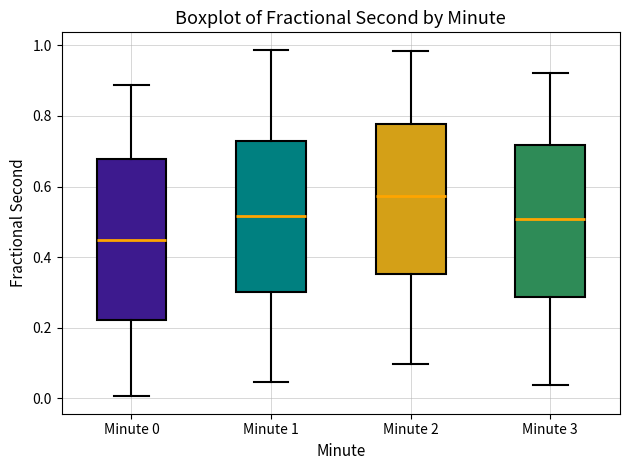

Which box is the tallest, from its lower edge to its upper edge?

Minute 0